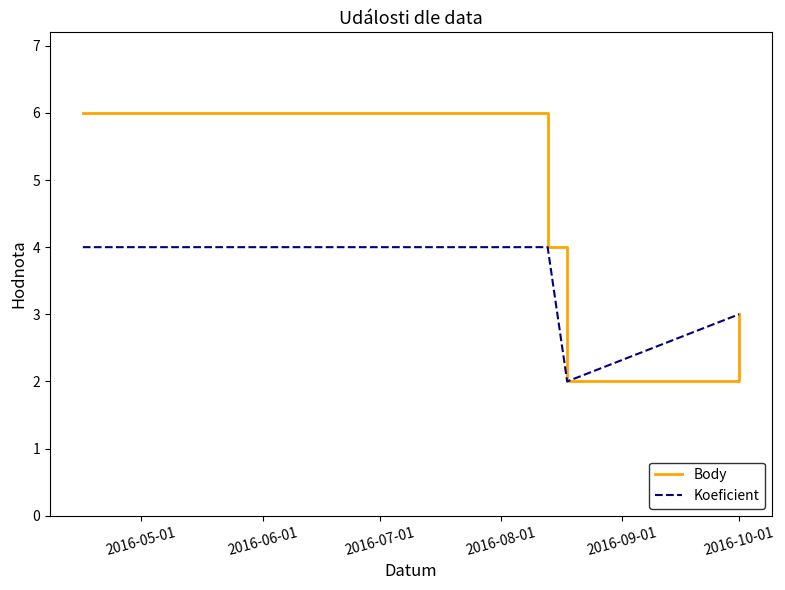

Which series has the largest total across all categories?

Body